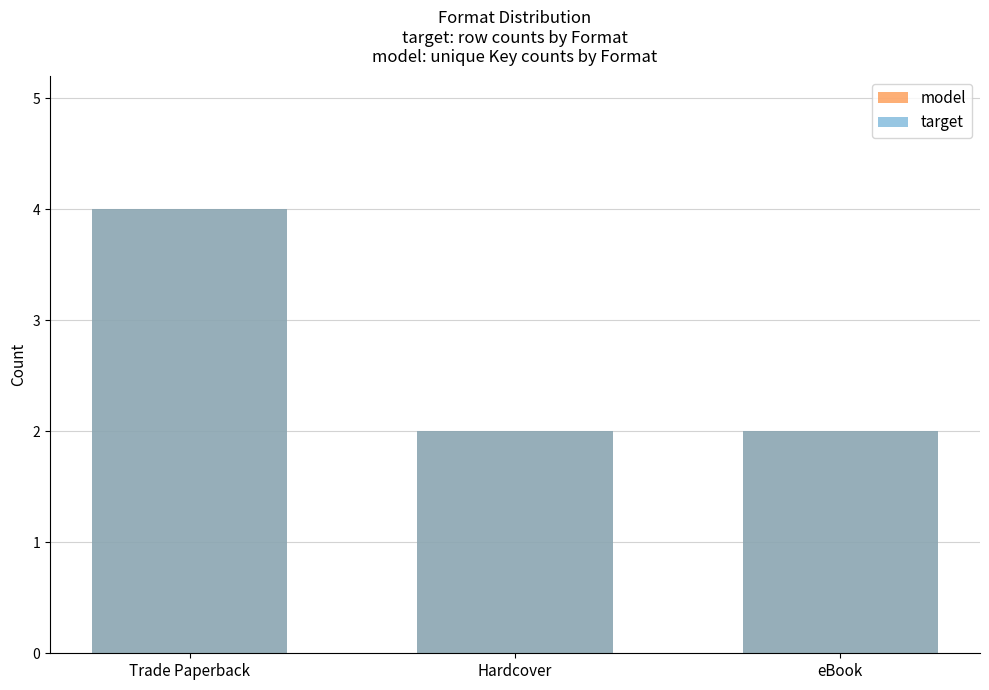

At how many categories does at least one series exceed 3?

1